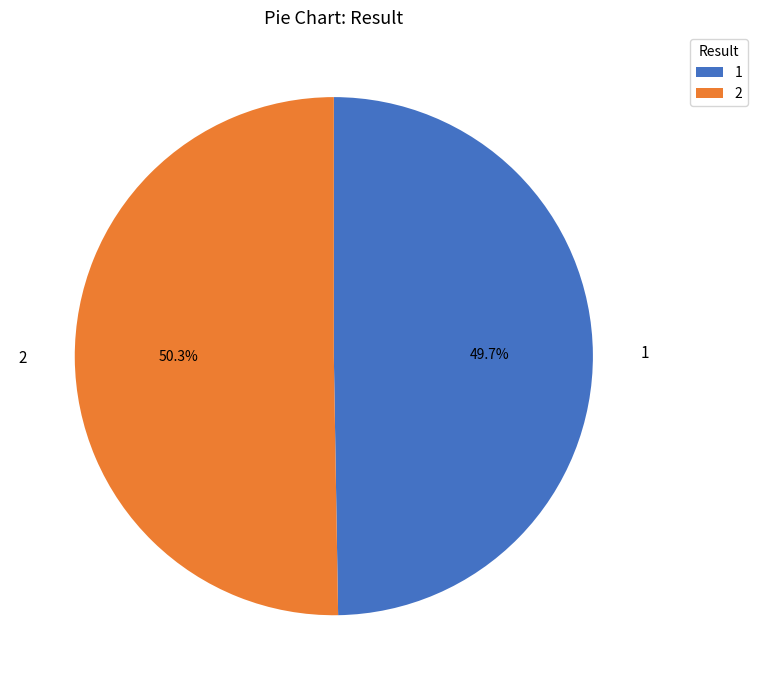

To the nearest percent, what percentage of the pie is 2?

50%